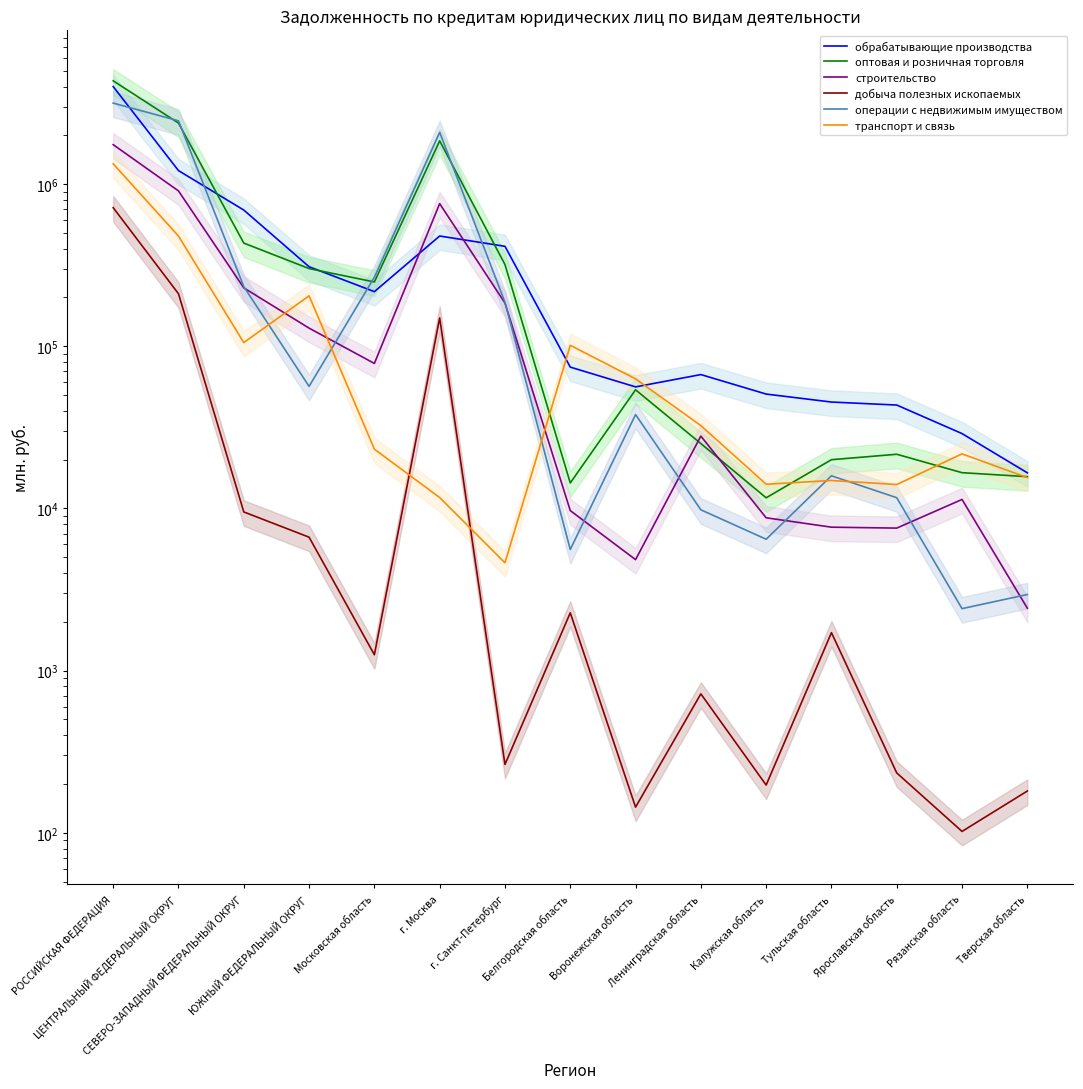

At which category does the chart reach its peak across all series?

РОССИЙСКАЯ ФЕДЕРАЦИЯ